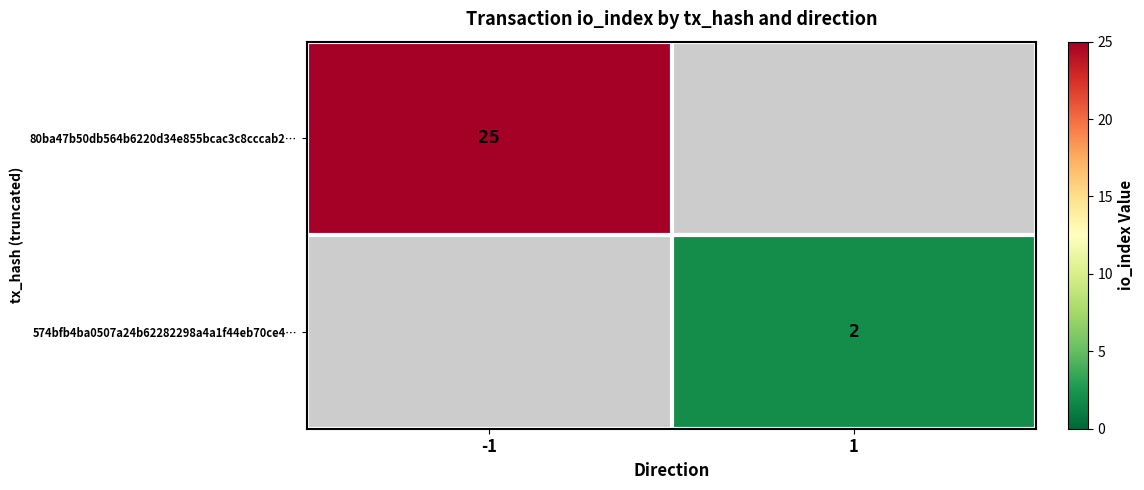

The value of 574bfb4ba0507a24b62282298a4a1f44eb70ce4… at 1 is 2. True or false?

True